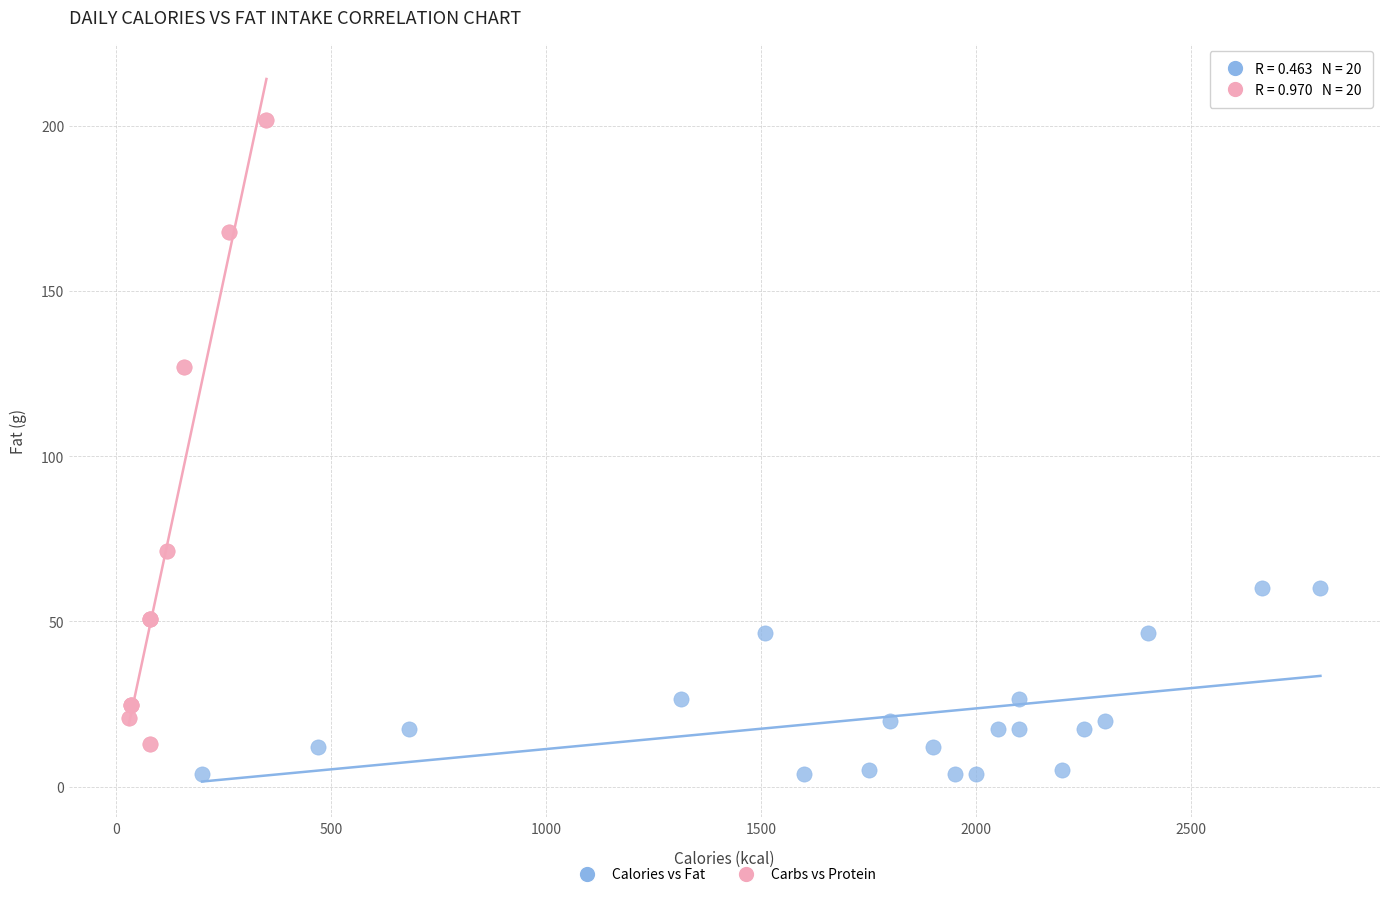

Which series has the largest Y range (max minus min)?

Carbs vs Protein